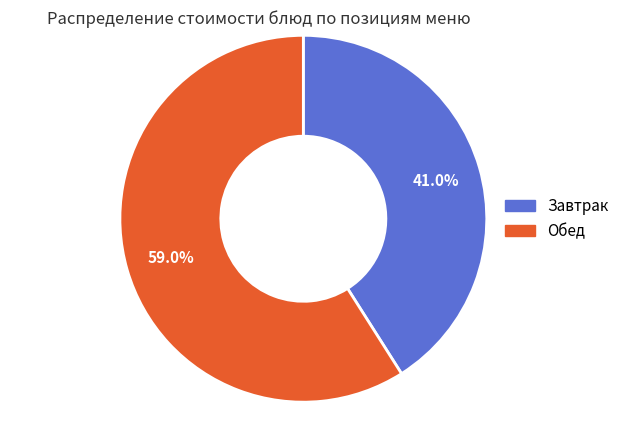

To the nearest percent, what is the average slice percentage?

50%